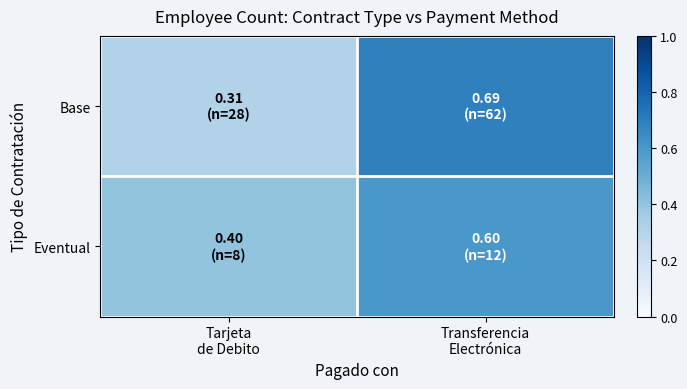

Rank the series by their maximum value, from highest to lowest.

Base, Eventual